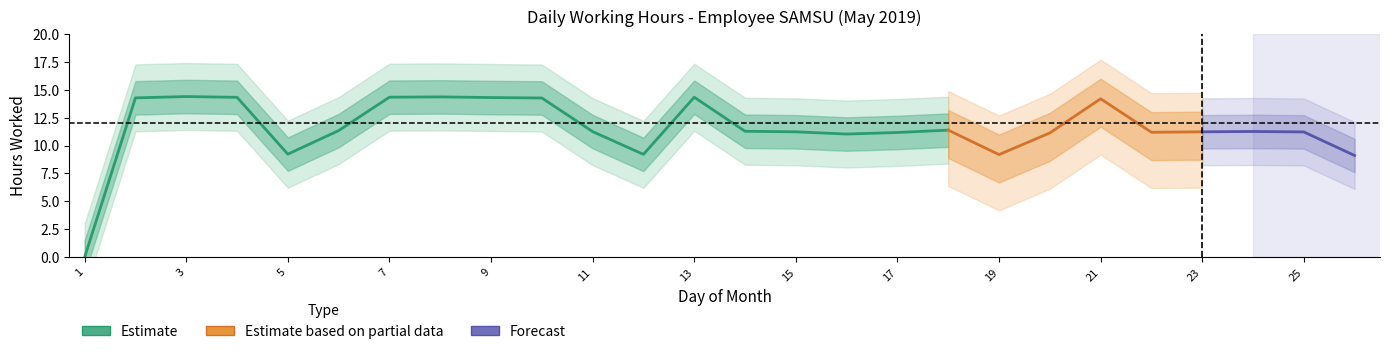

What is the average value?

11.5